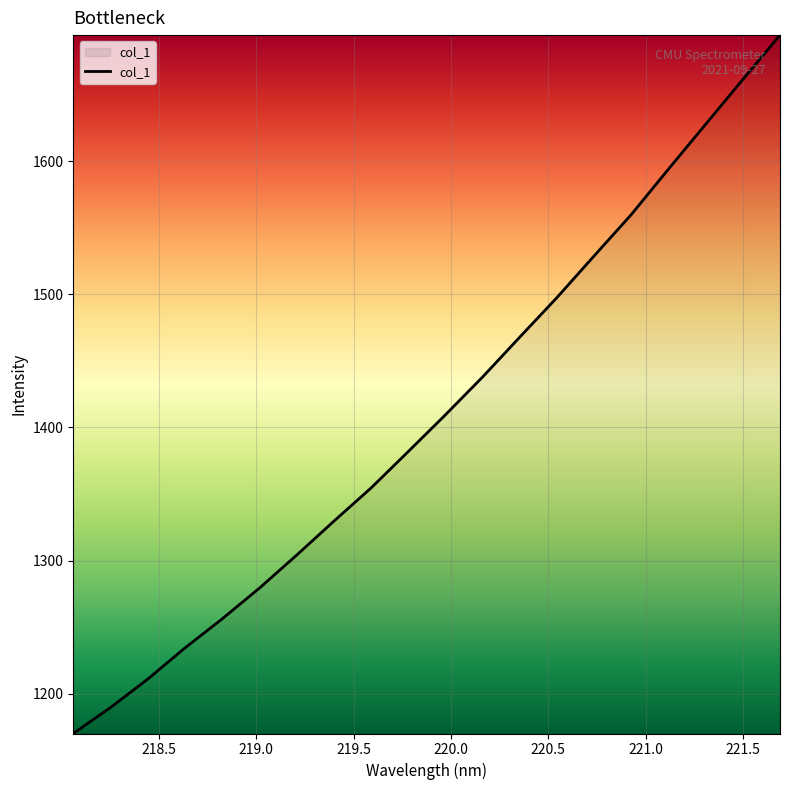

Is this an area chart (filled region under the line)?

No